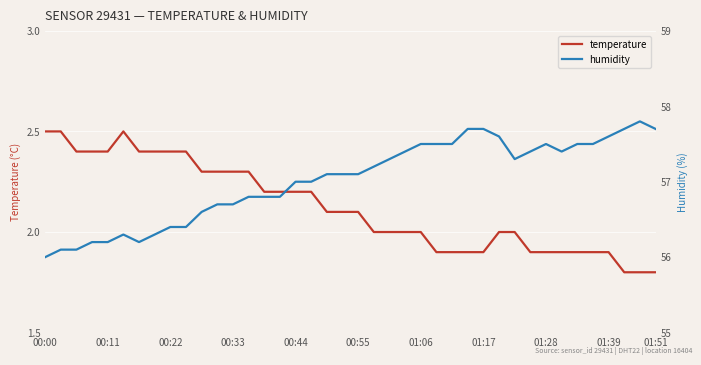

Is it true that temperature equals 0.6 at 01:51?

False